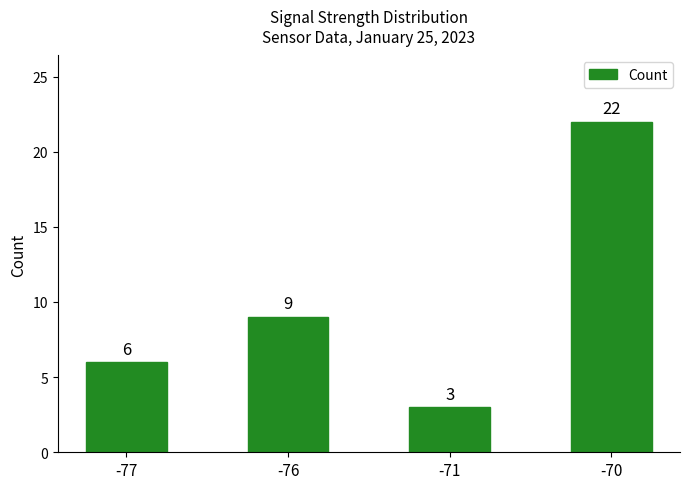

What value does the data have at -70, to the nearest 10?

20